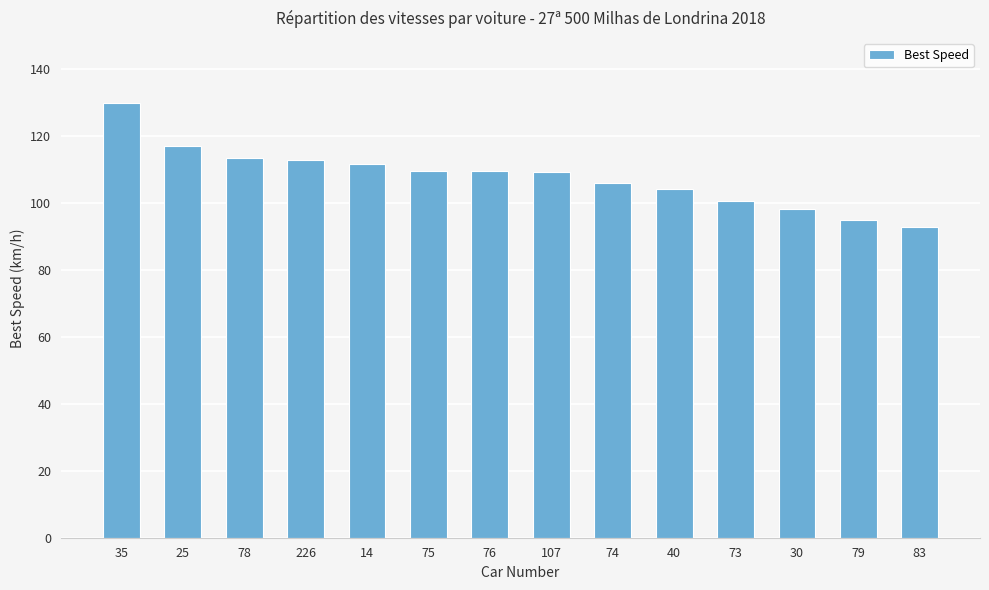

Which label corresponds to the largest value in the chart?

35